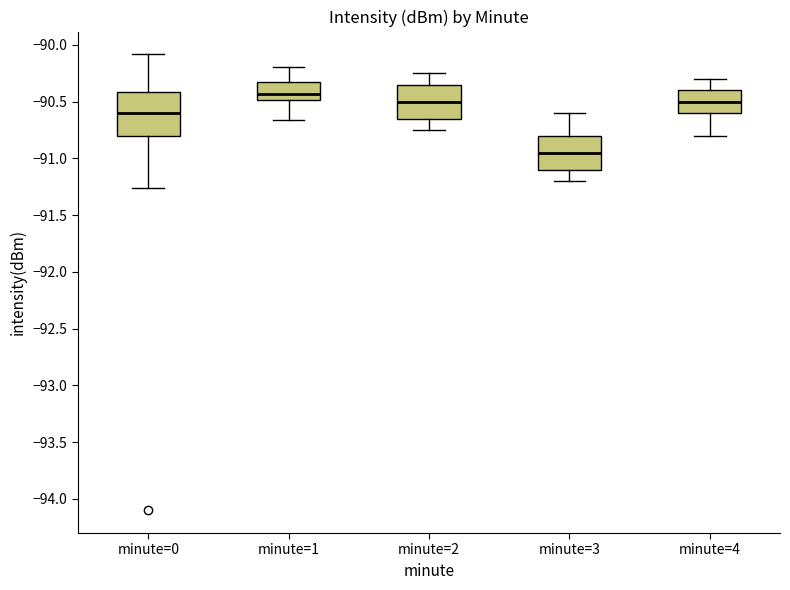

Reading left to right, read every box against the y-axis: the position of its median line, the range the box covers, and the ends of its whiskers. The values are not printed on the chart, so give them approximately, as read against the axis.

minute=0: median -90.60, box -90.80 to -90.40, whiskers -91.25 to -90.10
minute=1: median -90.45, box -90.50 to -90.35, whiskers -90.65 to -90.20
minute=2: median -90.50, box -90.65 to -90.35, whiskers -90.75 to -90.25
minute=3: median -90.95, box -91.10 to -90.80, whiskers -91.20 to -90.60
minute=4: median -90.50, box -90.60 to -90.40, whiskers -90.80 to -90.30